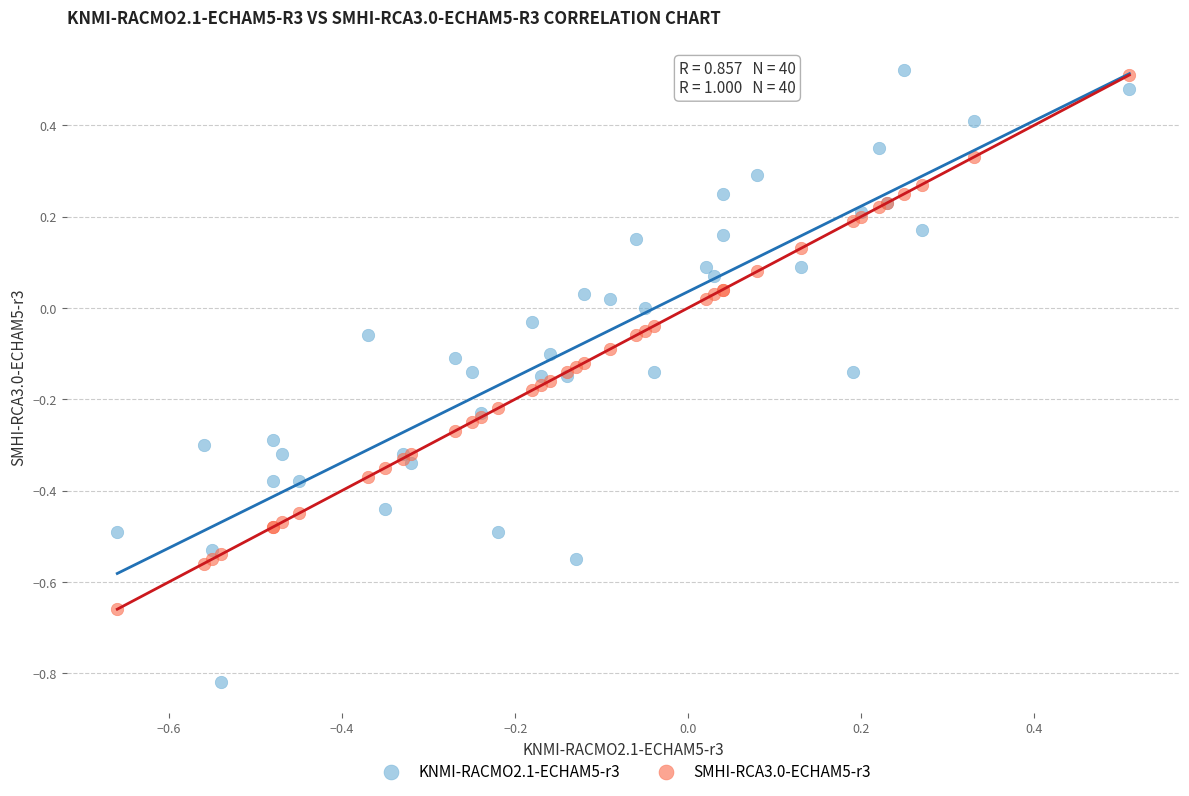

What is the X range (max minus min) for the scatter plot?

1.2